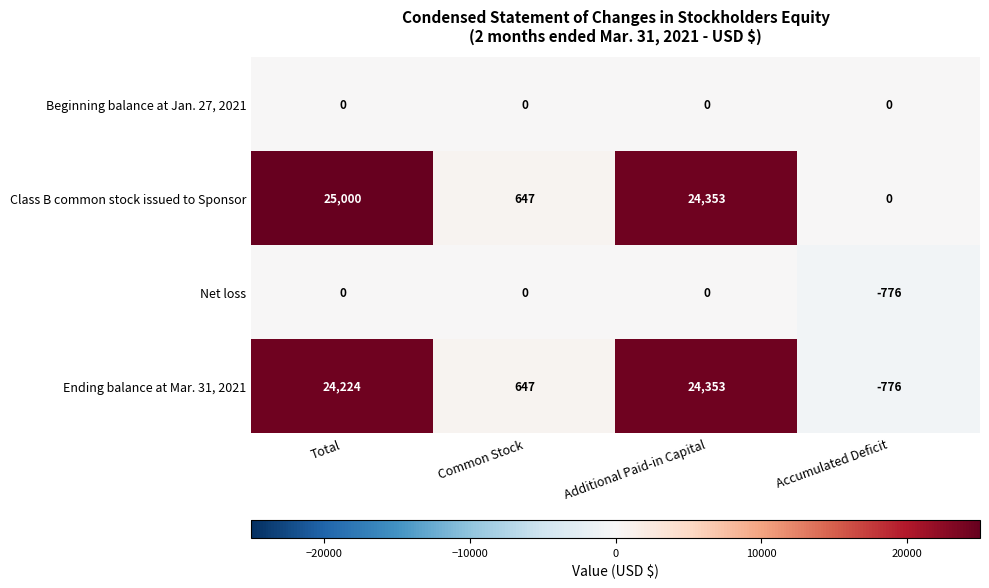

Reading left to right, list all the values displayed in this chart.

Beginning balance at Jan. 27, 2021: Total=0	Common Stock=0	Additional Paid-in Capital=0	Accumulated Deficit=0
Class B common stock issued to Sponsor: Total=25000	Common Stock=647	Additional Paid-in Capital=24353	Accumulated Deficit=0
Net loss: Total=0	Common Stock=0	Additional Paid-in Capital=0	Accumulated Deficit=-776
Ending balance at Mar. 31, 2021: Total=24224	Common Stock=647	Additional Paid-in Capital=24353	Accumulated Deficit=-776